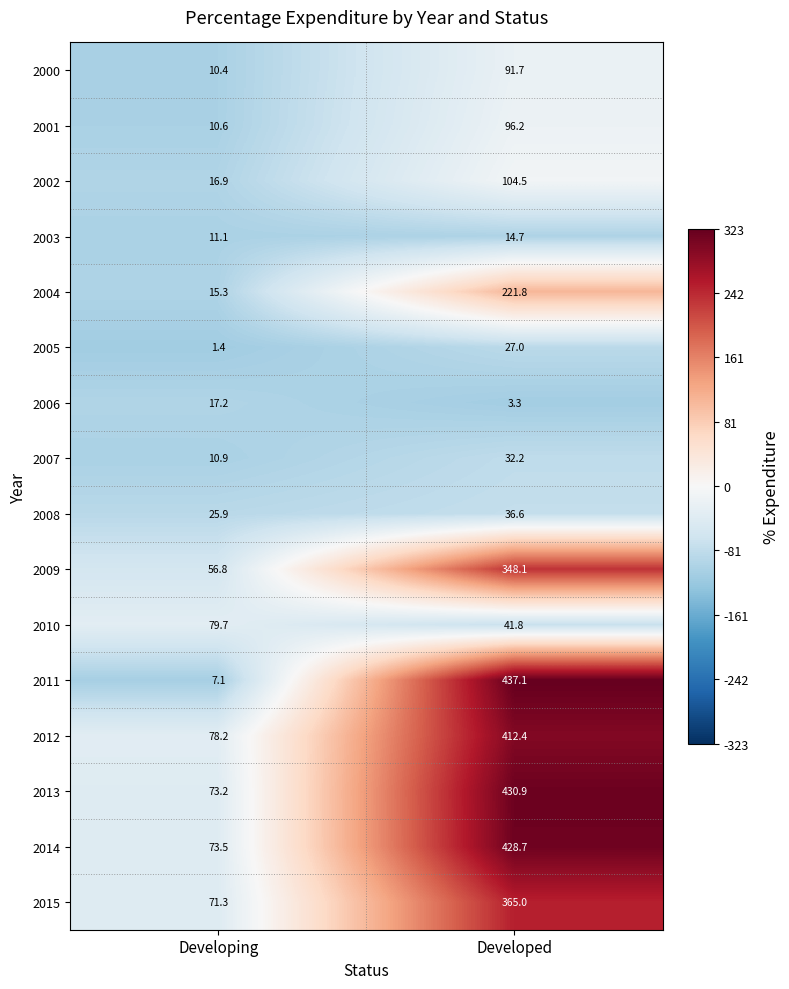

How many categories are shown in the chart?

2